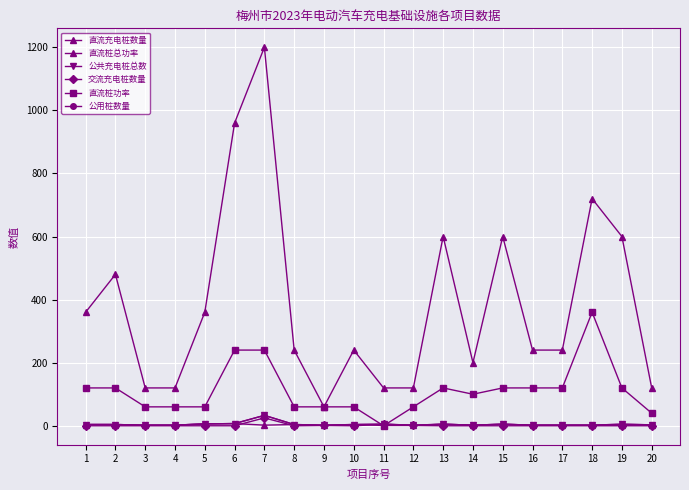

Rank the series by their maximum value, from highest to lowest.

直流桩总功率, 直流桩功率, 公共充电桩总数, 公用桩数量, 交流充电桩数量, 直流充电桩数量